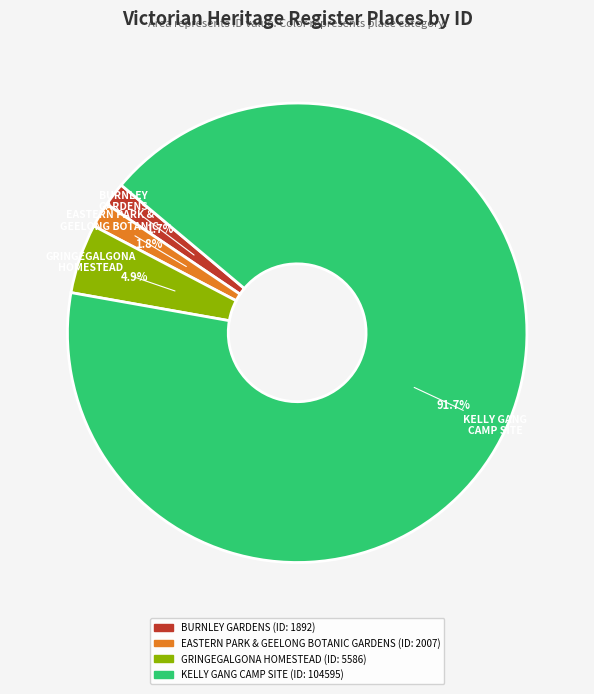

Do KELLY GANG CAMP SITE and GRINGEGALGONA HOMESTEAD together represent more than half of the pie?

Yes